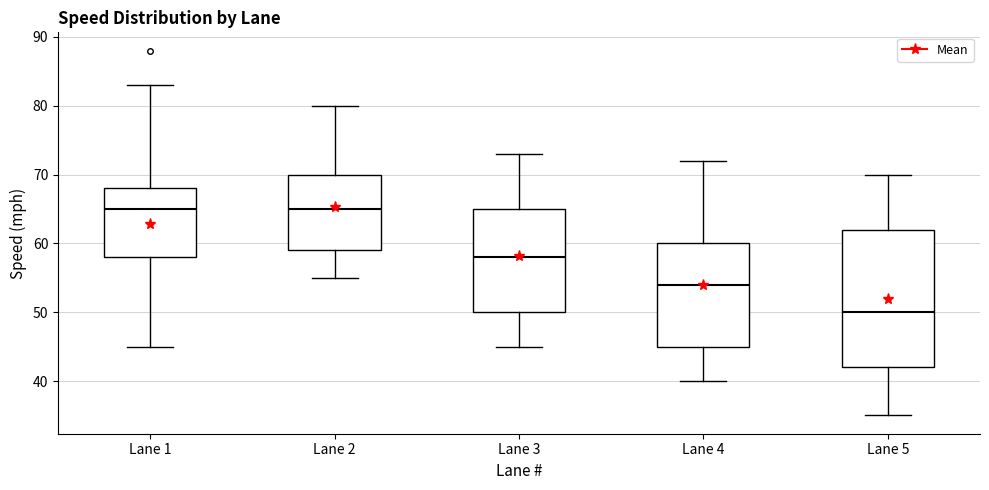

Reading left to right, transcribe this box plot: for each box, give where its median line is, the range the box spans, and where its two whiskers end, as read against the y-axis. The values are not printed on the chart, so give them approximately, as read against the axis.

Lane 1: median 65, box 58 to 68, whiskers 45 to 83
Lane 2: median 65, box 59 to 70, whiskers 55 to 80
Lane 3: median 58, box 50 to 65, whiskers 45 to 73
Lane 4: median 54, box 45 to 60, whiskers 40 to 72
Lane 5: median 50, box 42 to 62, whiskers 35 to 70